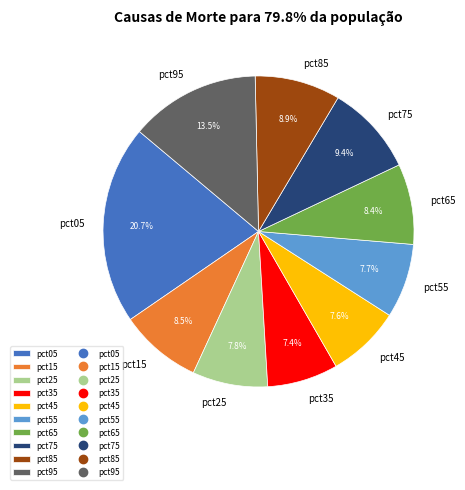

Combined, what portion of the pie is pct25 and pct75?

17.2%